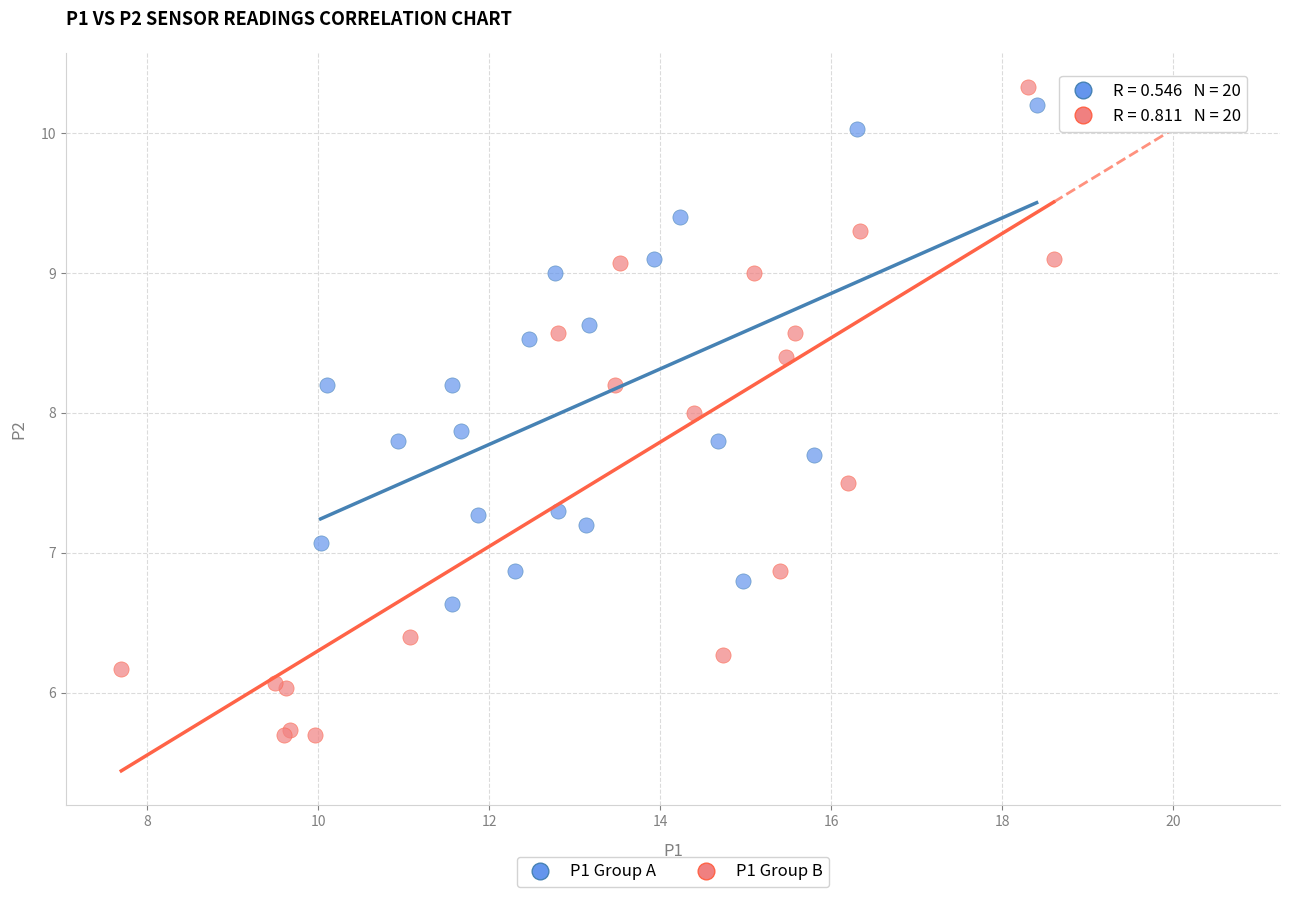

Which series has the largest Y range (max minus min)?

P1 Group B